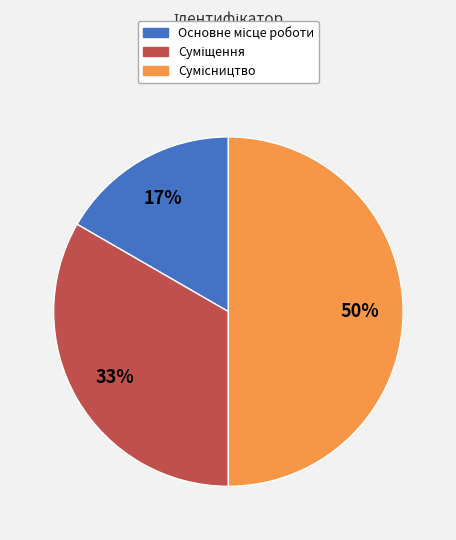

To the nearest percent, what is the average slice percentage?

33%